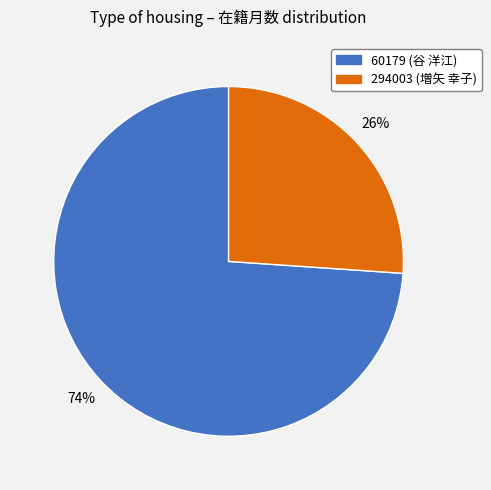

Rank the categories by value from lowest to highest.

294003 (増矢 幸子), 60179 (谷 洋江)